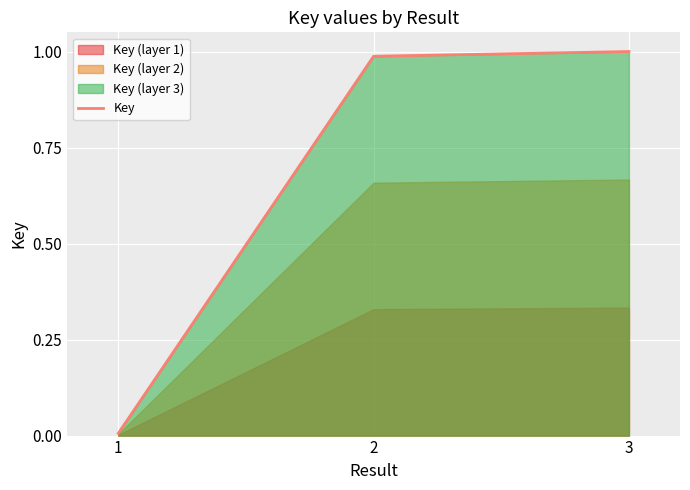

What is the difference between the values at 3 and 1?

1.0